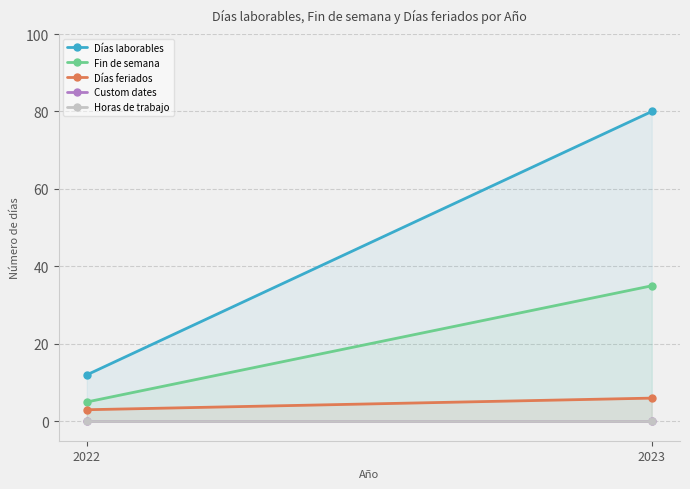

What are all the series names shown in the legend?

Días laborables, Fin de semana, Días feriados, Custom dates, Horas de trabajo